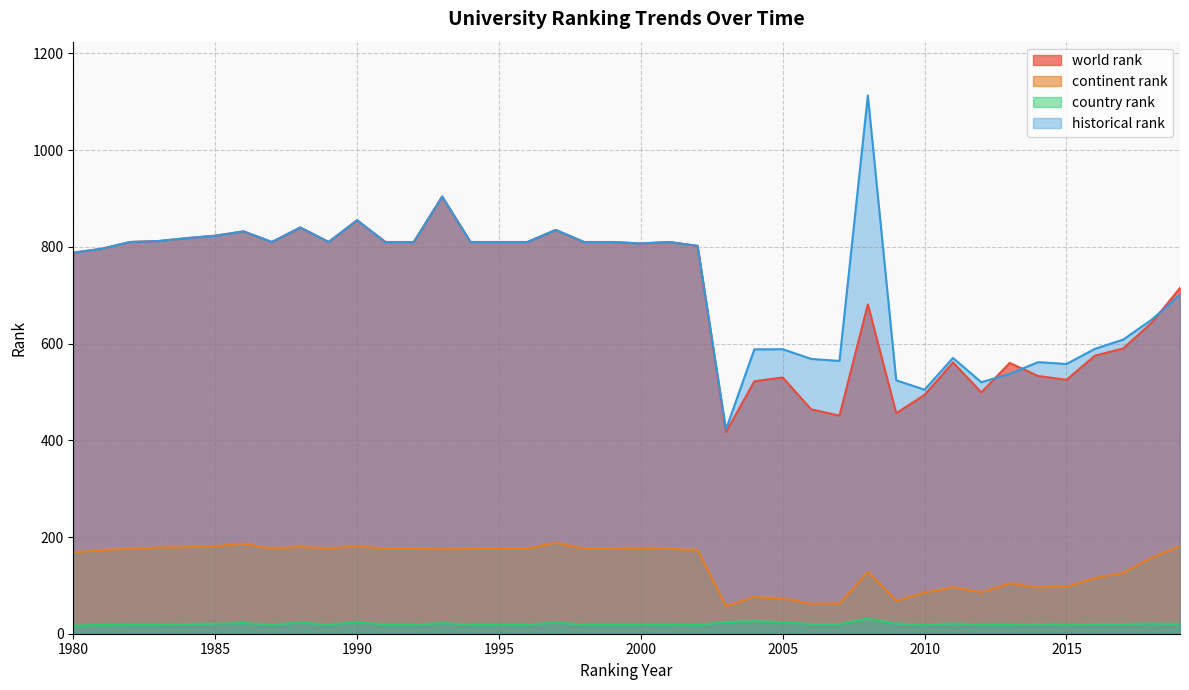

Rank the series by their maximum value, from highest to lowest.

historical rank, world rank, continent rank, country rank